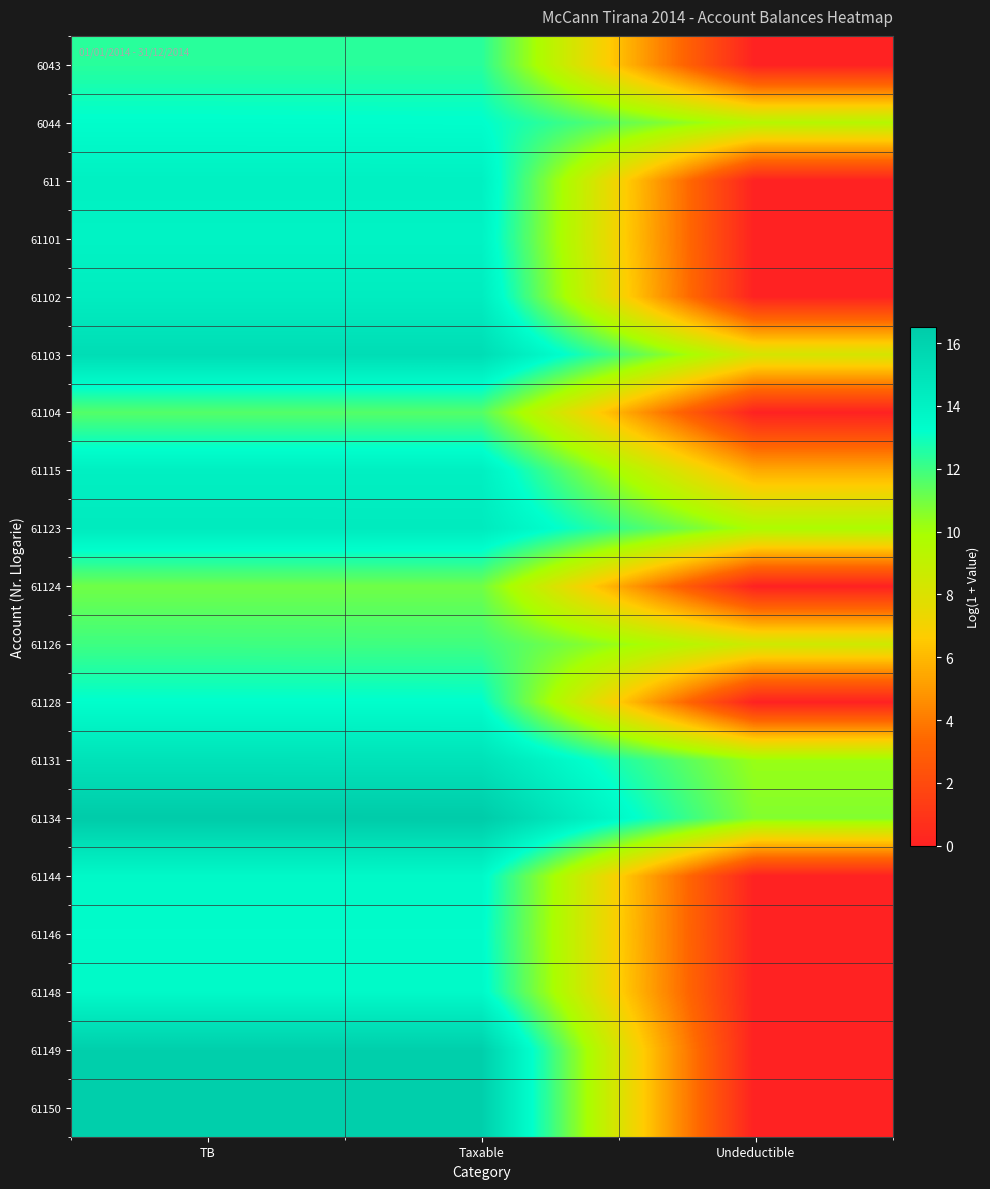

Reading right to left, what are all the values shown in this chart?

6043: Undeductible=0.0	Taxable=12.4	TB=12.4
6044: Undeductible=9.5	Taxable=13.3	TB=13.3
611: Undeductible=0.0	Taxable=14.1	TB=14.1
61101: Undeductible=0.0	Taxable=14.0	TB=14.0
61102: Undeductible=0.0	Taxable=14.4	TB=14.4
61103: Undeductible=8.3	Taxable=15.4	TB=15.4
61104: Undeductible=0.0	Taxable=11.6	TB=11.6
61115: Undeductible=5.5	Taxable=14.2	TB=14.2
61123: Undeductible=9.8	Taxable=14.5	TB=14.5
61124: Undeductible=0.0	Taxable=11.0	TB=11.0
61126: Undeductible=8.5	Taxable=12.0	TB=12.0
61128: Undeductible=0.0	Taxable=13.2	TB=13.2
61131: Undeductible=10.2	Taxable=15.1	TB=15.1
61134: Undeductible=10.7	Taxable=16.5	TB=16.5
61144: Undeductible=0.0	Taxable=13.6	TB=13.6
61146: Undeductible=0.0	Taxable=13.4	TB=13.4
61148: Undeductible=0.0	Taxable=13.6	TB=13.6
61149: Undeductible=0.0	Taxable=16.3	TB=16.3
61150: Undeductible=0.0	Taxable=16.3	TB=16.3